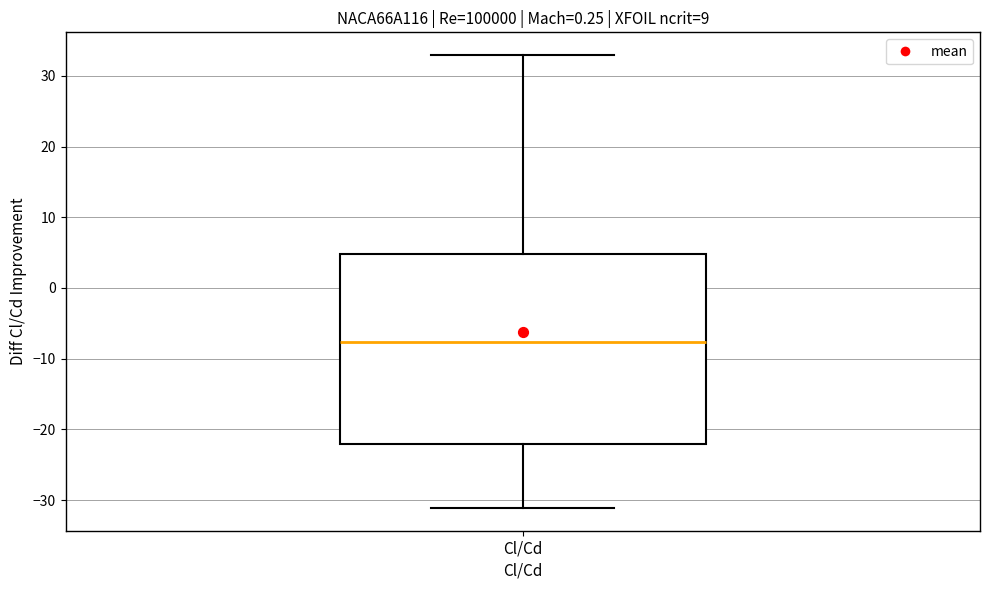

Where does the upper whisker of the box for Cl/Cd end on the y-axis? The values are not printed on the chart, so give them approximately, as read against the axis.

33